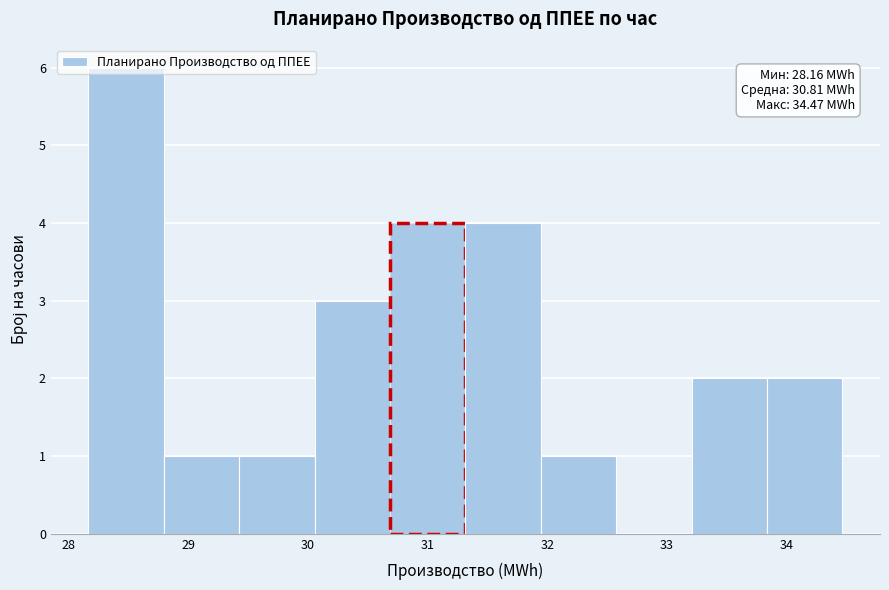

Over which range of the x-axis is the bar tallest?

28.2 to 28.8